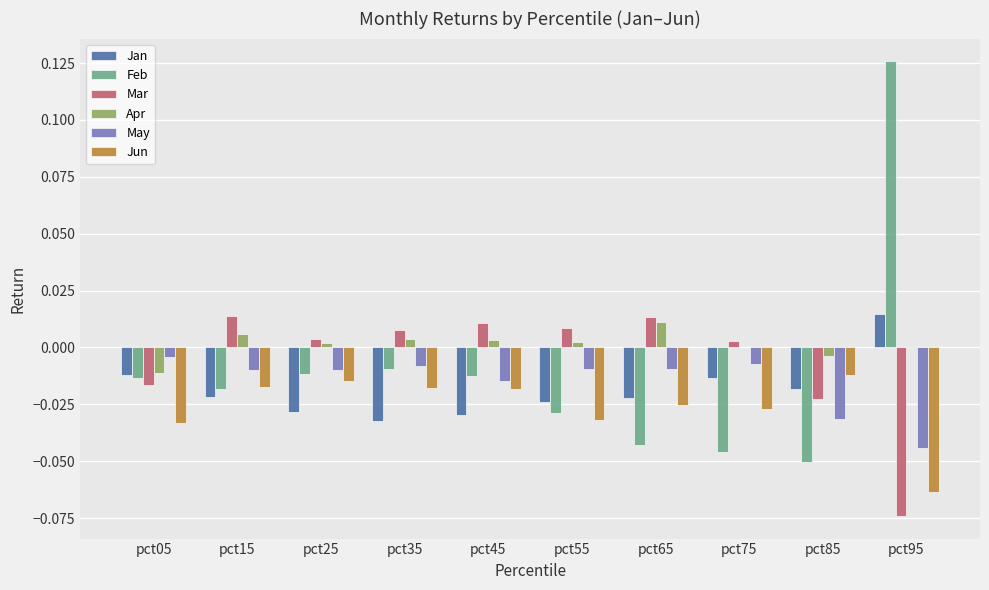

Is the value of Apr at pct05 greater than the value of Feb at pct65?

Yes